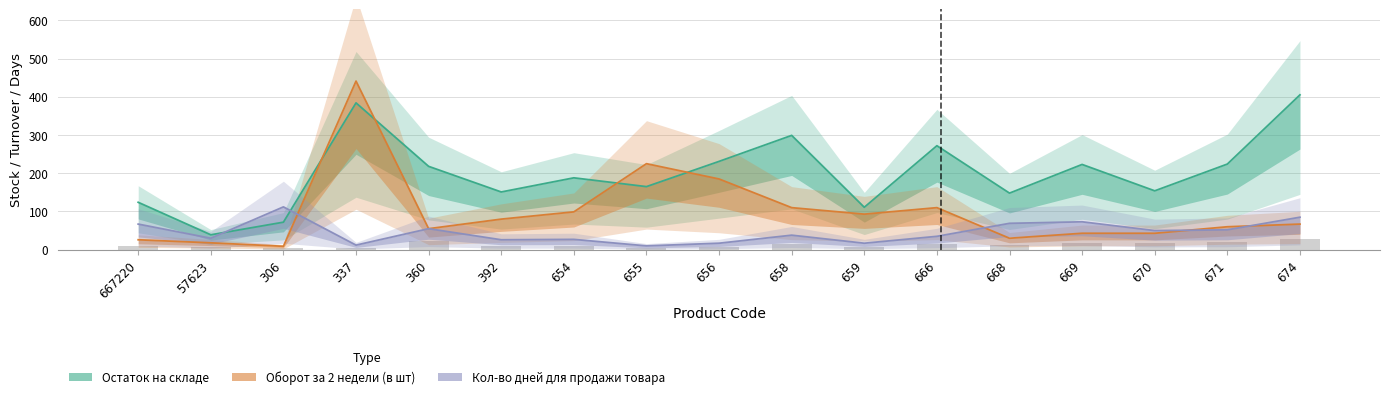

Which series has the largest total across all categories?

Остаток на складе